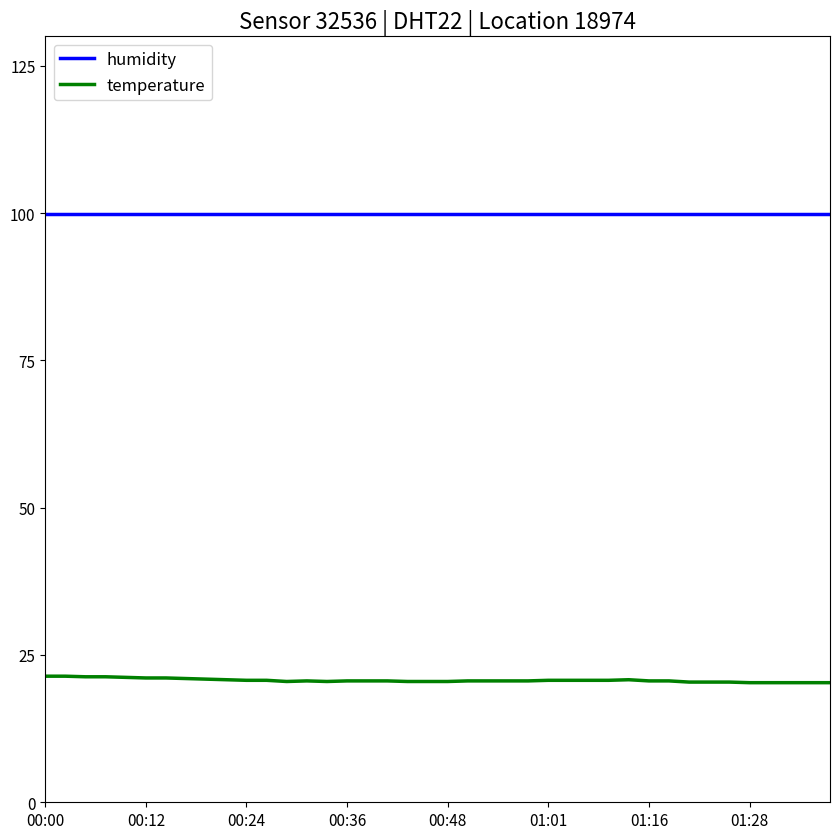

At how many categories does at least one series exceed 46?

40